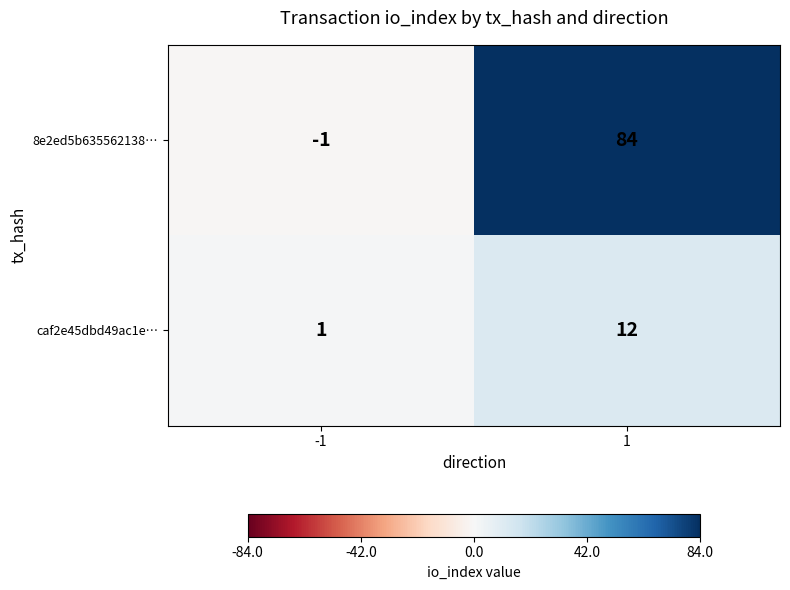

True or false: 8e2ed5b635562138… has a value of 84 at 1.

True